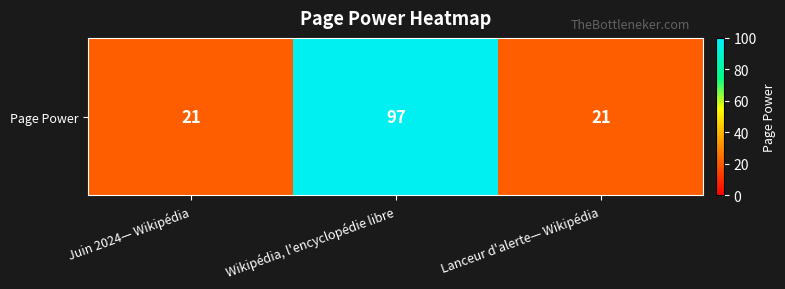

Count the number of data series in this chart.

1